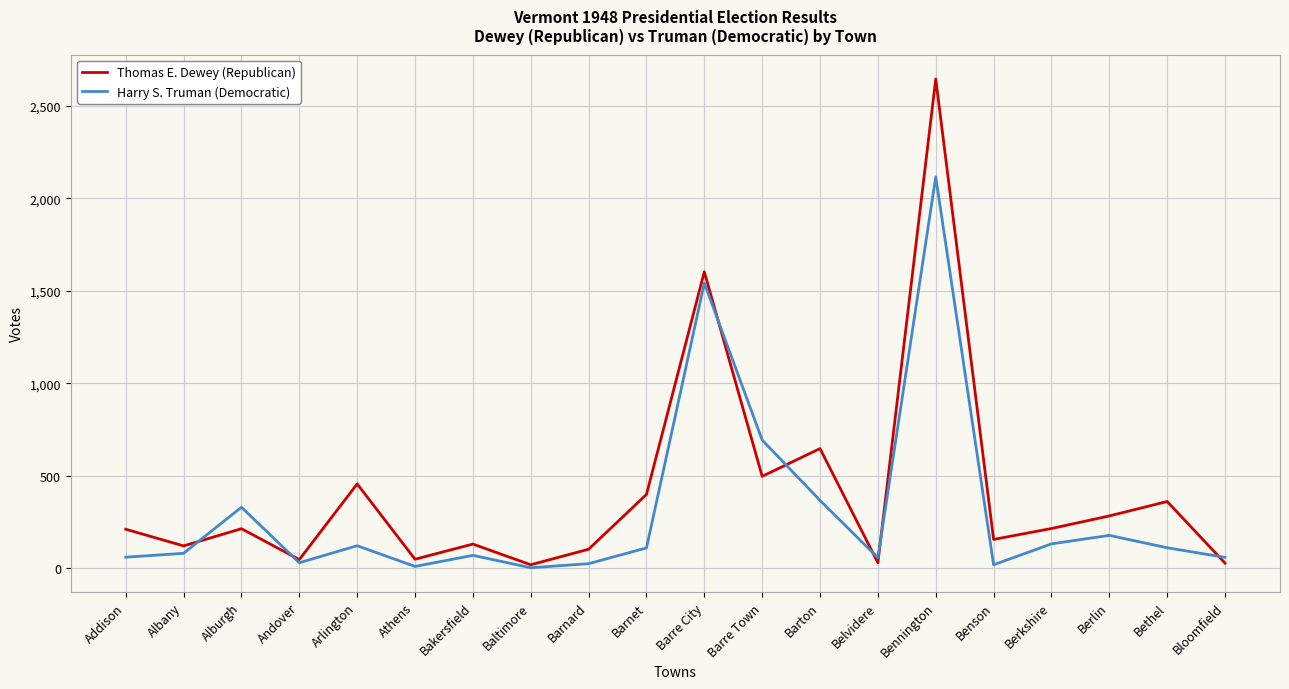

True or false: Harry S. Truman (Democratic) has a value of 19 at Benson.

True